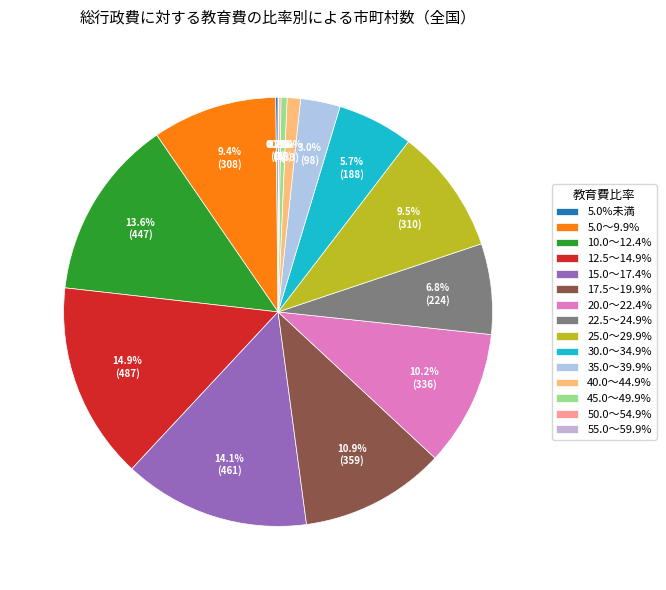

How many segments does this pie chart have?

15